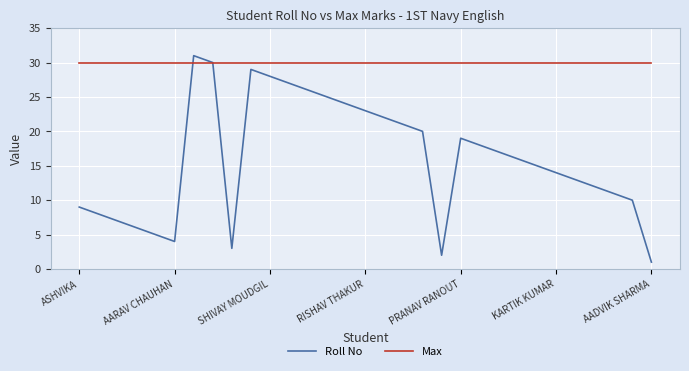

What is the average value of the Max series?

30